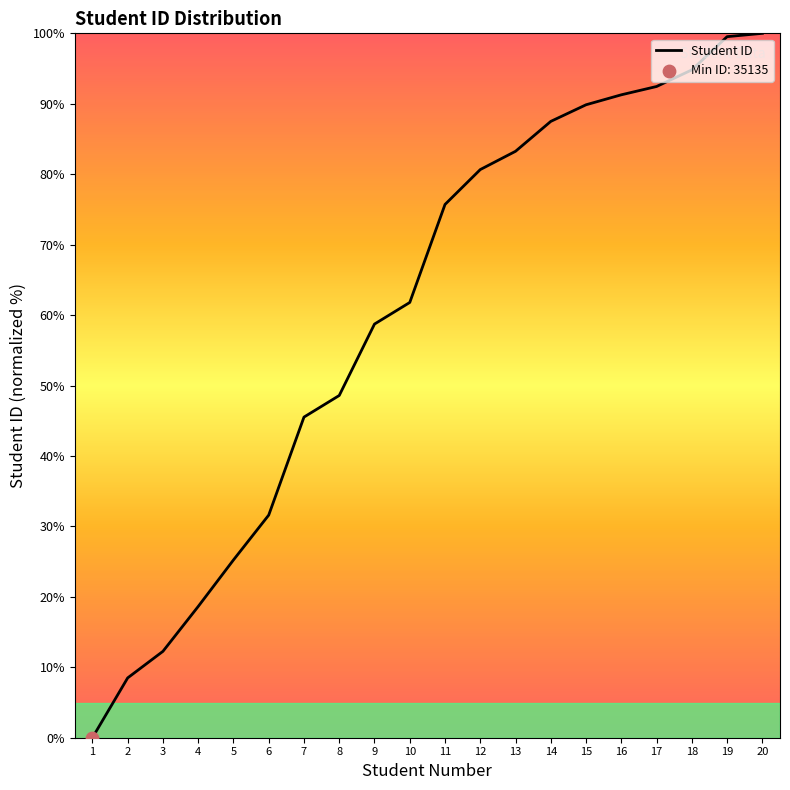

Which has a higher value, 18 or 4?

18